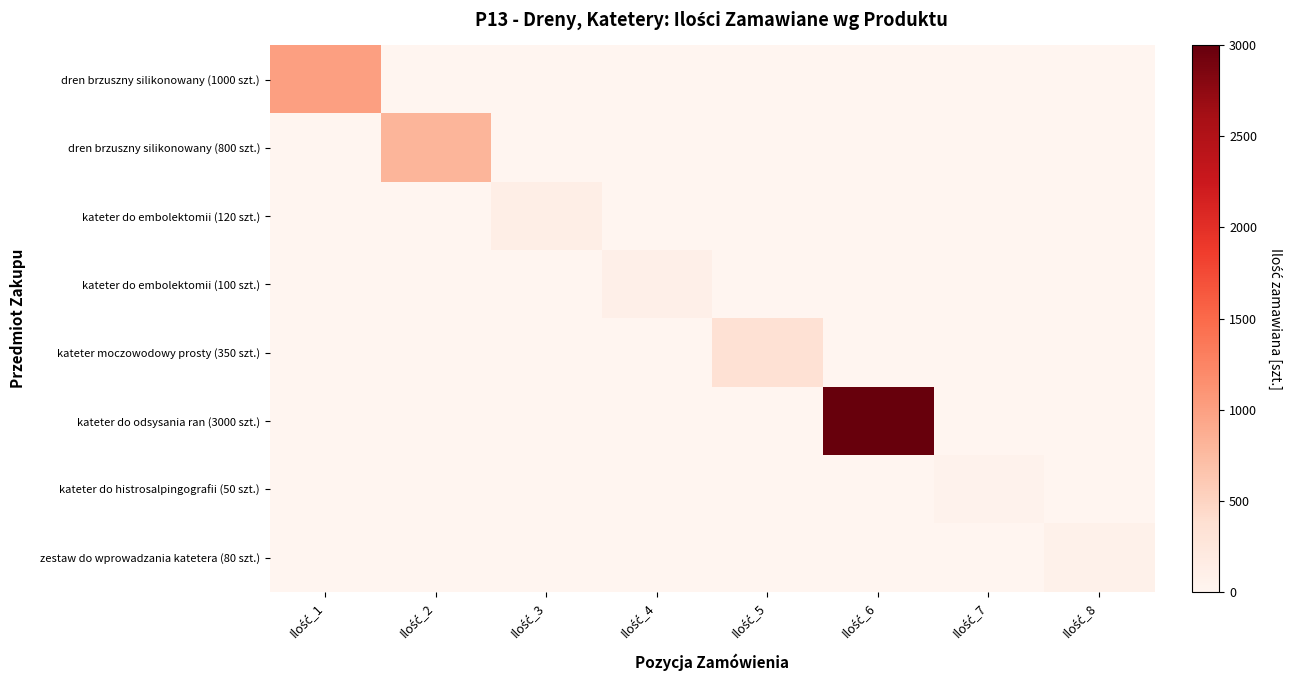

Reading right to left, extract all data points from this chart.

dren brzuszny silikonowany (1000 szt.): Ilość_8=0	Ilość_7=0	Ilość_6=0	Ilość_5=0	Ilość_4=0	Ilość_3=0	Ilość_2=0	Ilość_1=1000
dren brzuszny silikonowany (800 szt.): Ilość_8=0	Ilość_7=0	Ilość_6=0	Ilość_5=0	Ilość_4=0	Ilość_3=0	Ilość_2=800	Ilość_1=0
kateter do embolektomii (120 szt.): Ilość_8=0	Ilość_7=0	Ilość_6=0	Ilość_5=0	Ilość_4=0	Ilość_3=120	Ilość_2=0	Ilość_1=0
kateter do embolektomii (100 szt.): Ilość_8=0	Ilość_7=0	Ilość_6=0	Ilość_5=0	Ilość_4=100	Ilość_3=0	Ilość_2=0	Ilość_1=0
kateter moczowodowy prosty (350 szt.): Ilość_8=0	Ilość_7=0	Ilość_6=0	Ilość_5=350	Ilość_4=0	Ilość_3=0	Ilość_2=0	Ilość_1=0
kateter do odsysania ran (3000 szt.): Ilość_8=0	Ilość_7=0	Ilość_6=3000	Ilość_5=0	Ilość_4=0	Ilość_3=0	Ilość_2=0	Ilość_1=0
kateter do histrosalpingografii (50 szt.): Ilość_8=0	Ilość_7=50	Ilość_6=0	Ilość_5=0	Ilość_4=0	Ilość_3=0	Ilość_2=0	Ilość_1=0
zestaw do wprowadzania katetera (80 szt.): Ilość_8=80	Ilość_7=0	Ilość_6=0	Ilość_5=0	Ilość_4=0	Ilość_3=0	Ilość_2=0	Ilość_1=0